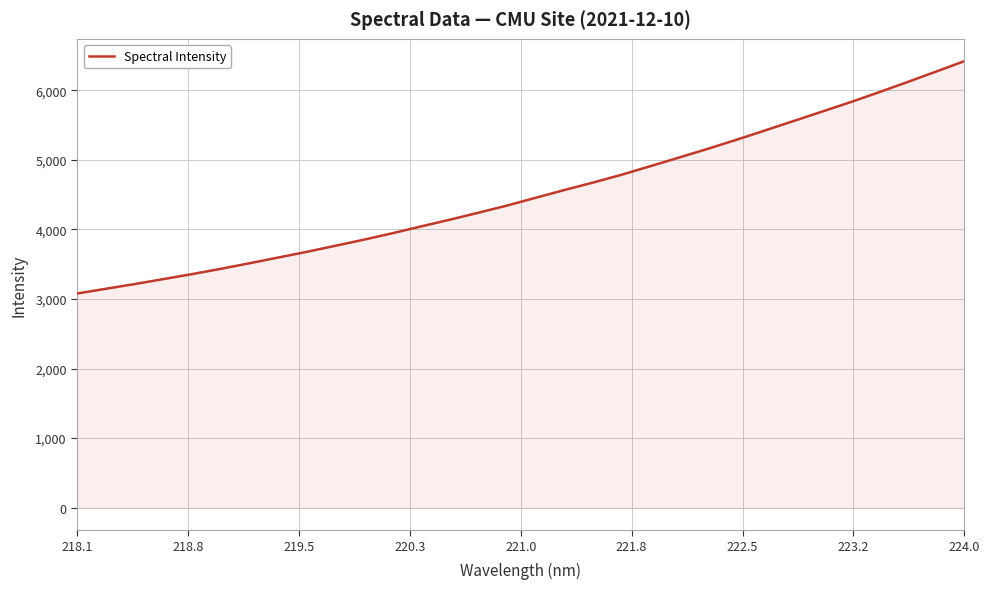

What is the difference between the maximum and minimum values?

3338.4